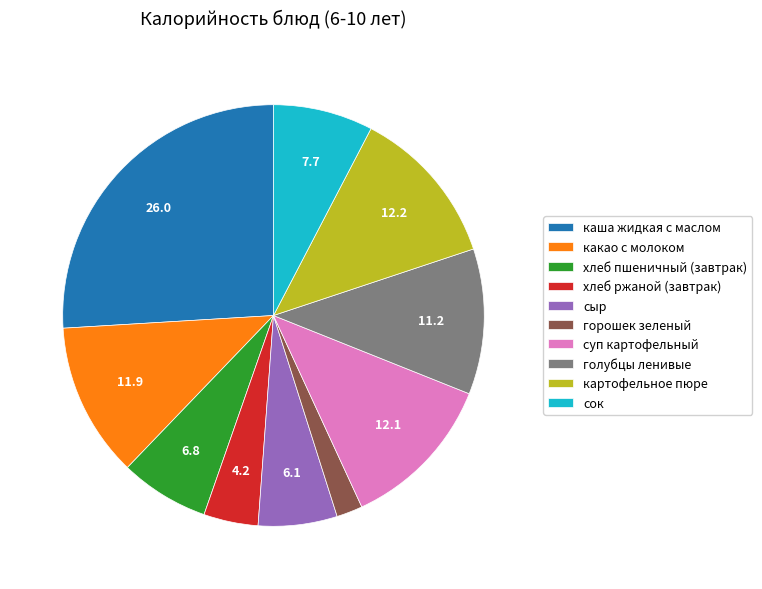

How many slices are in this pie chart?

10